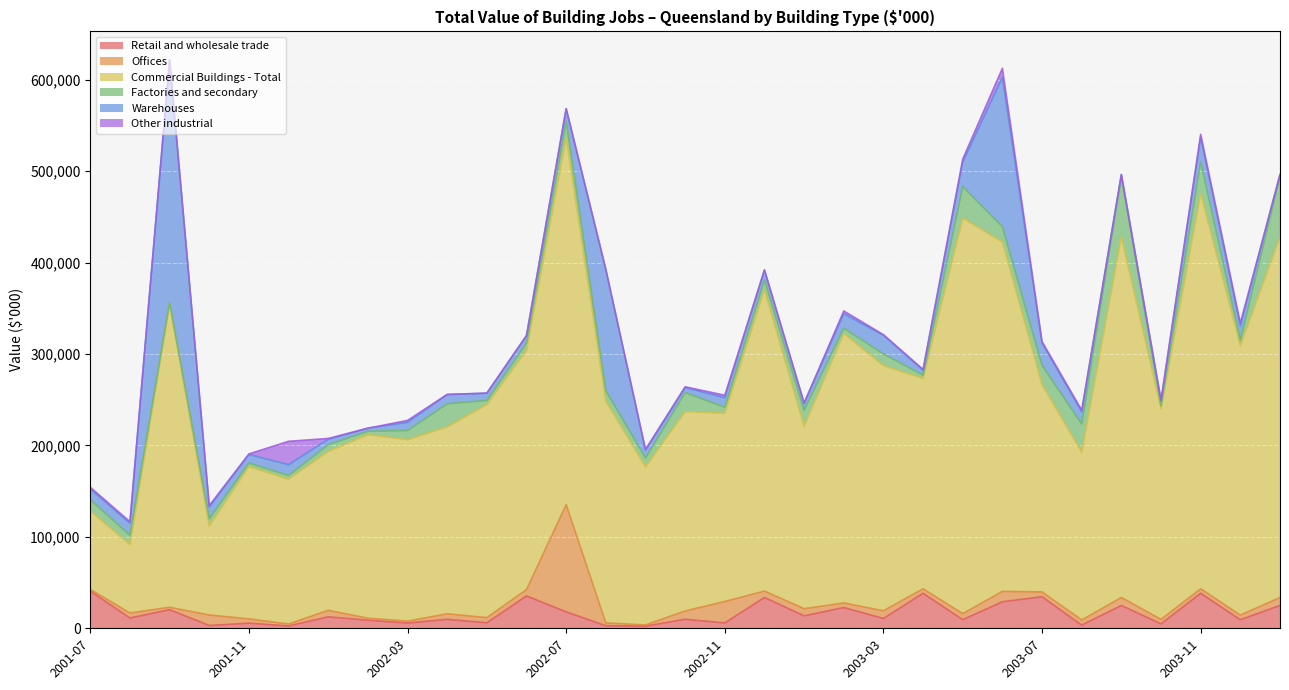

True or false: Other industrial has a value of 1725 at 2001-08.

True